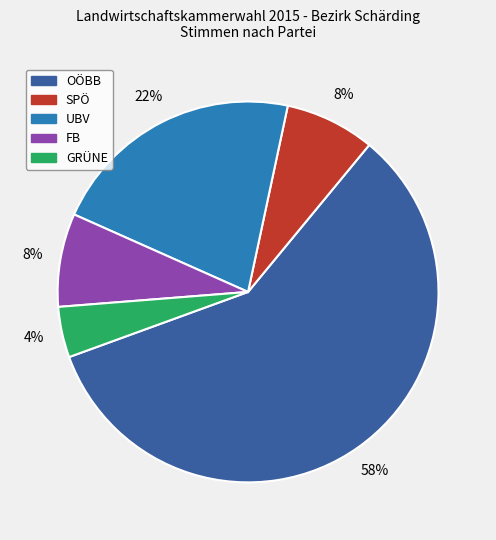

Do OÖBB and UBV together represent more than half of the pie?

Yes